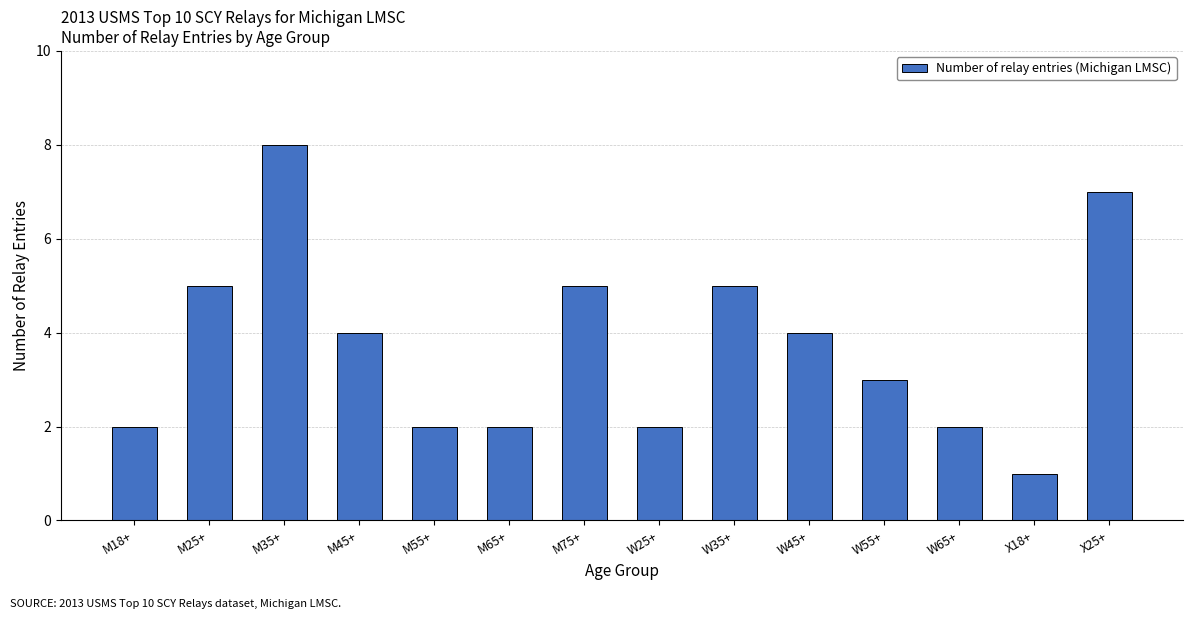

What is the difference between the values at M35+ and M75+?

3